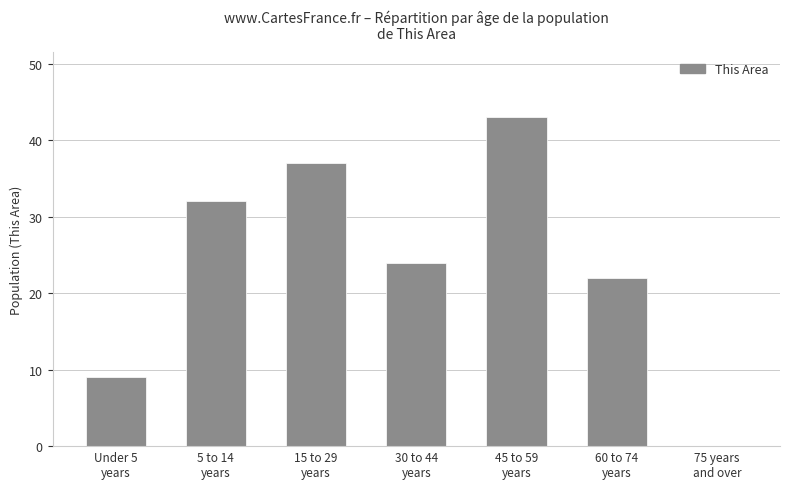

What is the greatest value displayed?

43